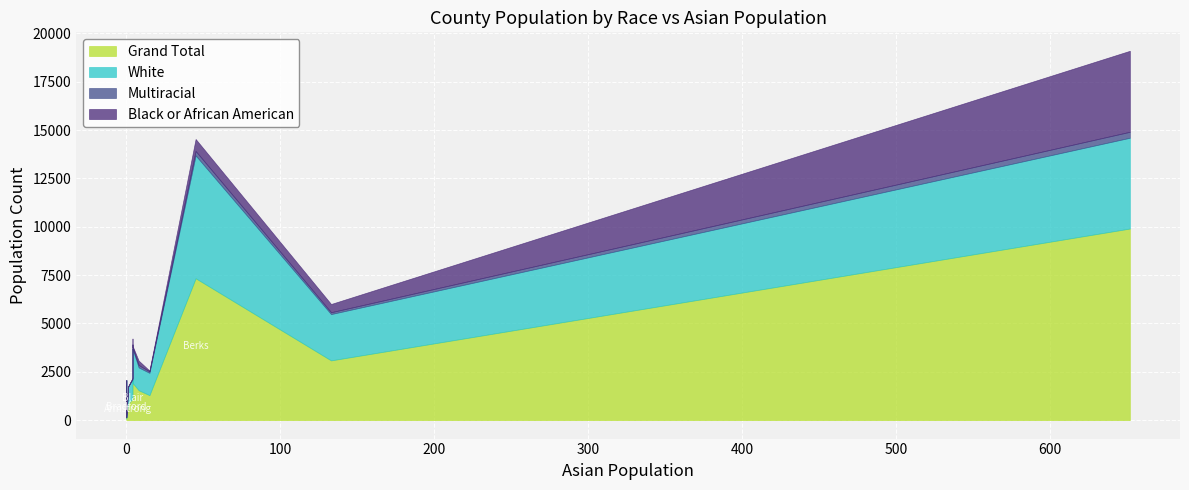

In Grand Total, how many points are higher than both neighbors (excluding endpoints)?

5